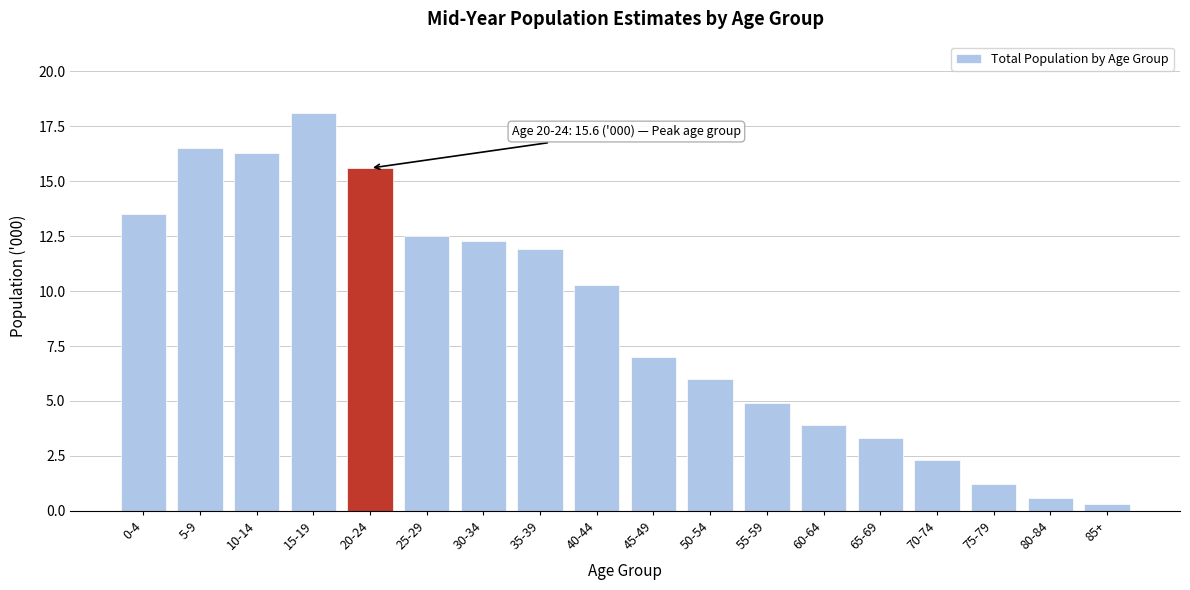

Reading right to left, transcribe all the data shown in this chart.

0.3	0.6	1.2	2.3	3.3	3.9	4.9	6.0	7.0	10.3	11.9	12.3	12.5	15.6	18.1	16.3	16.5	13.5